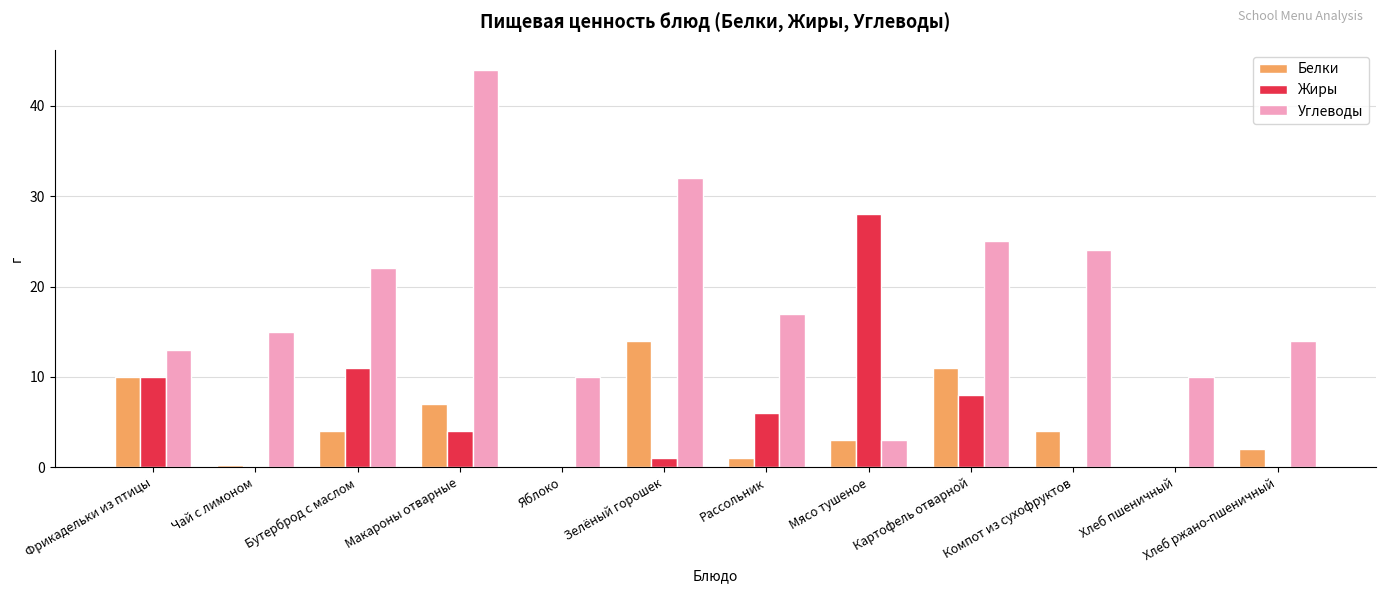

Which series has the largest total across all categories?

Углеводы